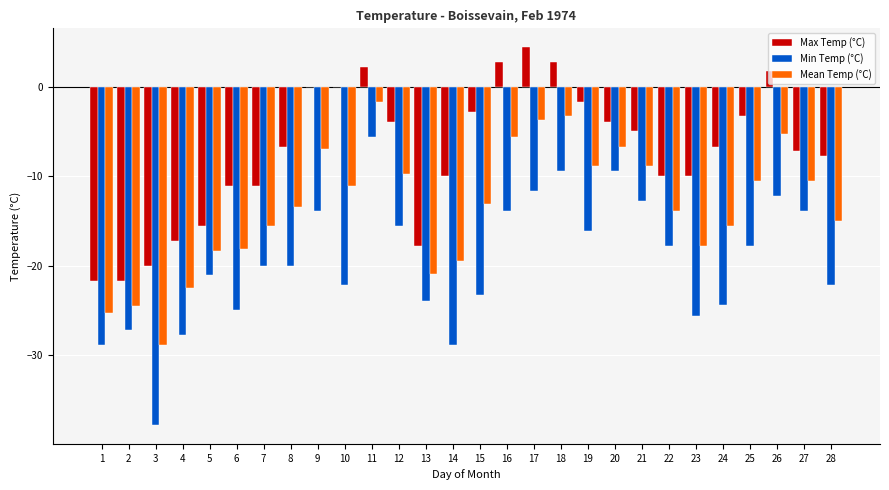

What value does the Min Temp (°C) series have at 12?

-15.6